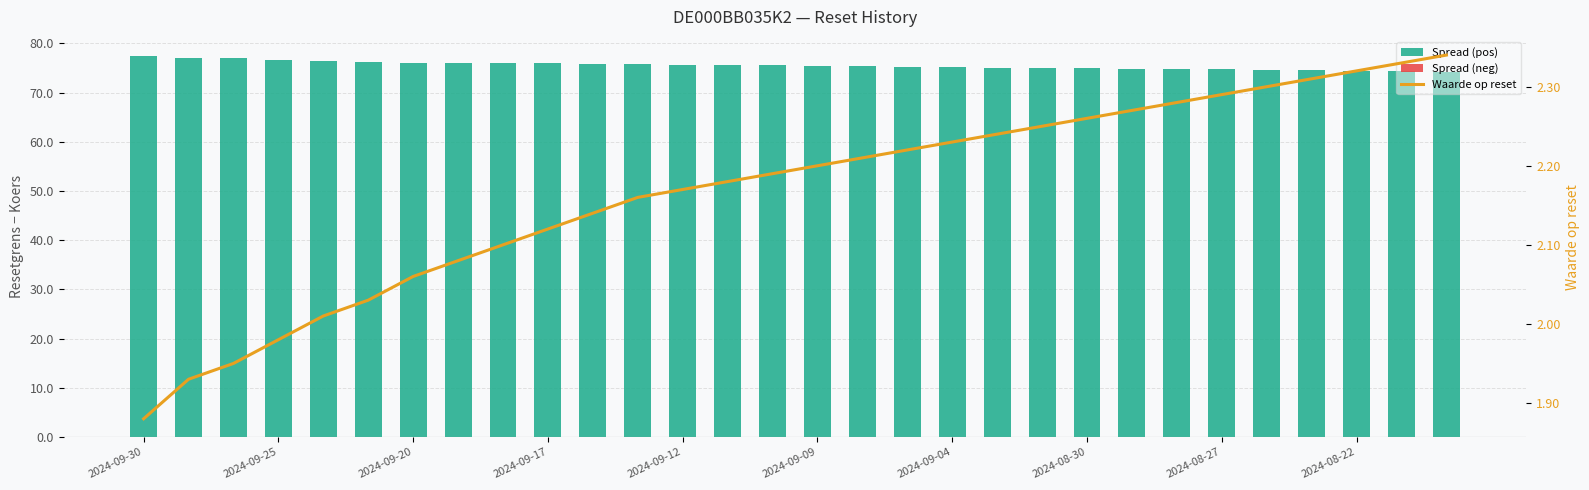

Are the bars grouped side by side (vs. stacked)?

Yes